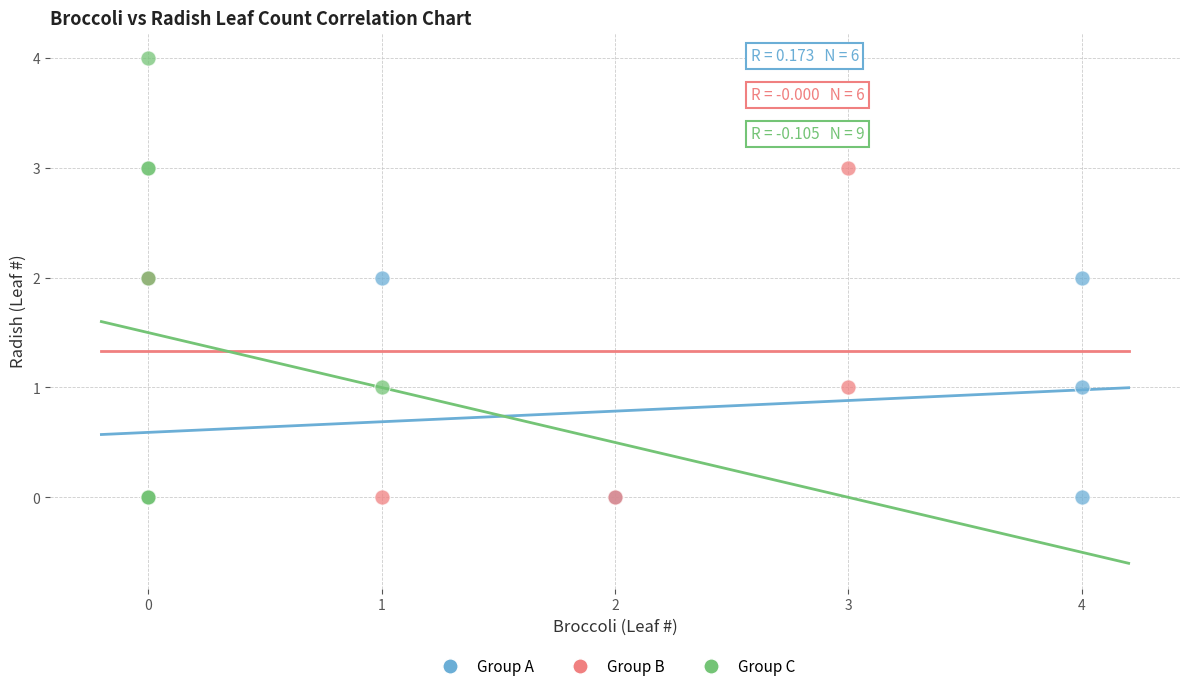

What are all the series names shown in the legend?

Group A, Group B, Group C